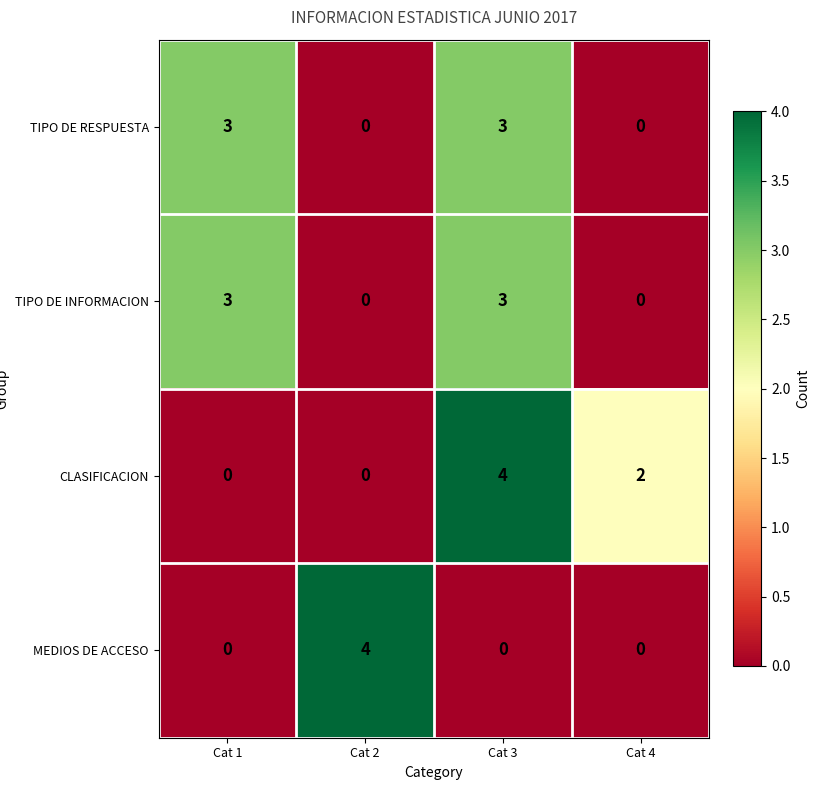

What is the difference between the maximum and minimum values in the CLASIFICACION series?

4